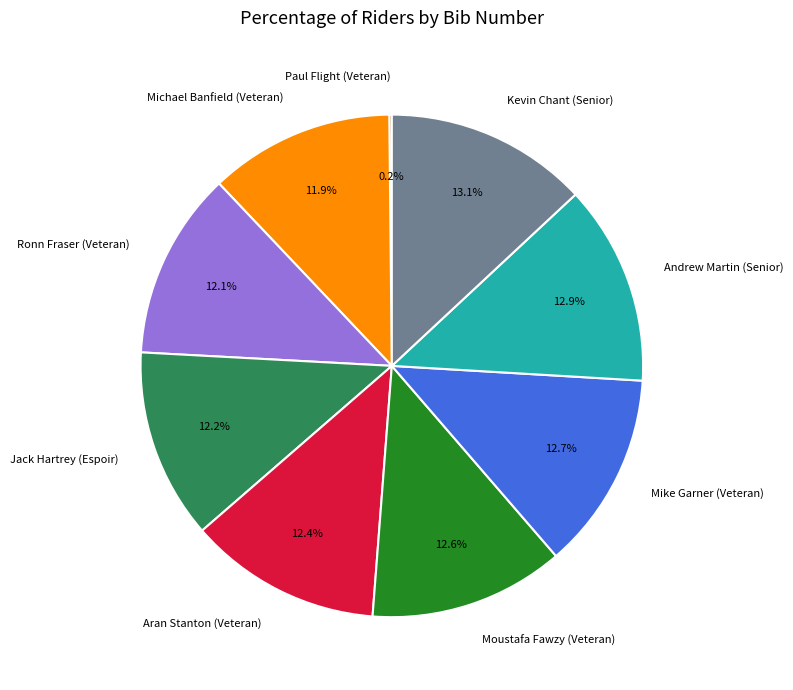

Is there any slice that represents more than half of the pie?

No